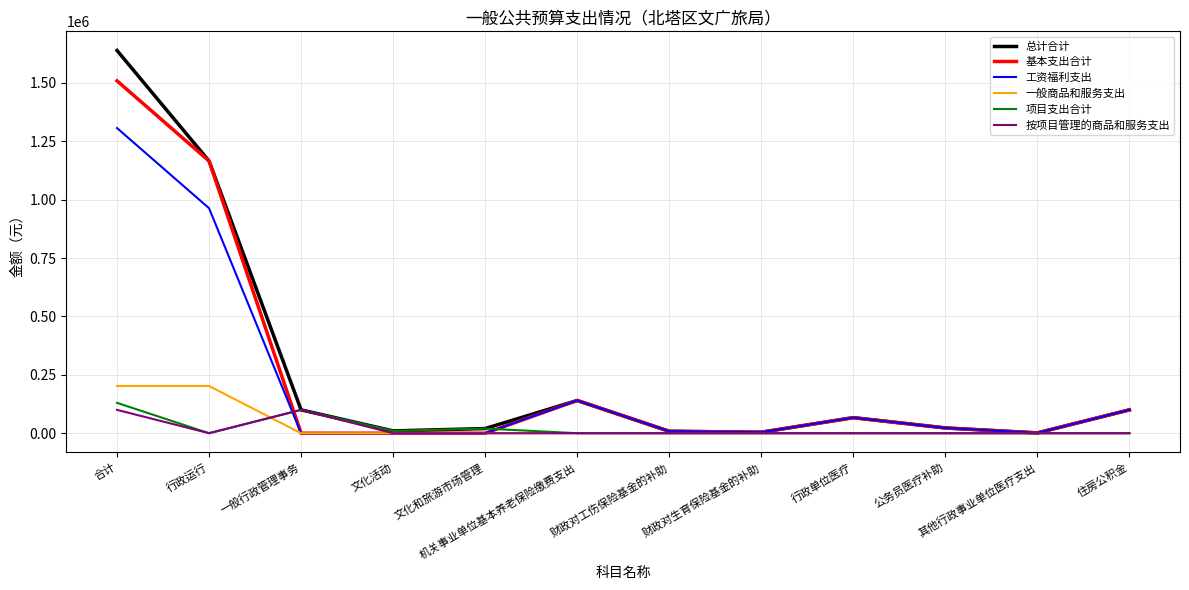

What is the greatest value displayed?

1638609